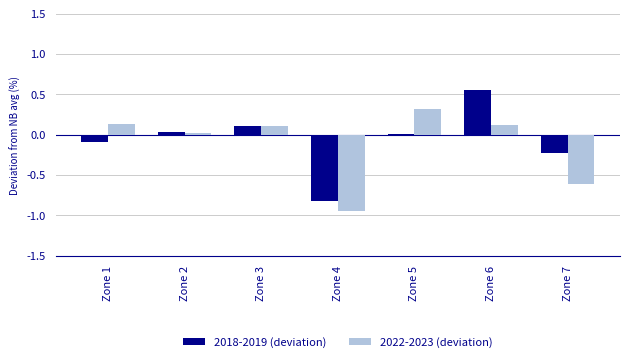

What is the value of the 2018-2019 (deviation) bar at the 4th from the left?

-0.8